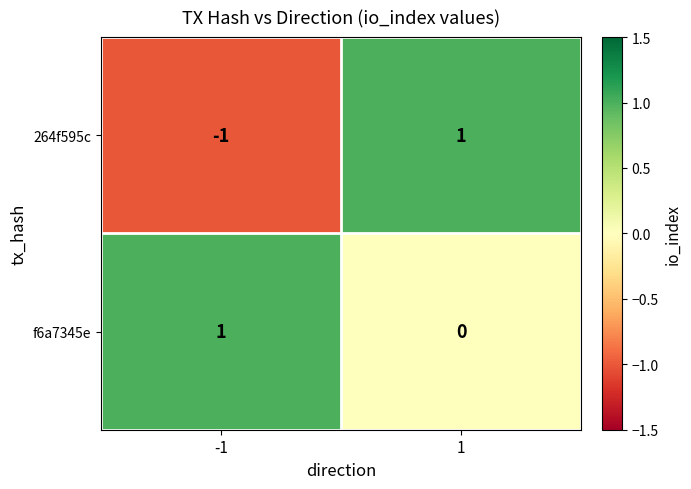

Reading left to right, extract all data points from this chart.

264f595c: -1	1
f6a7345e: 1	0